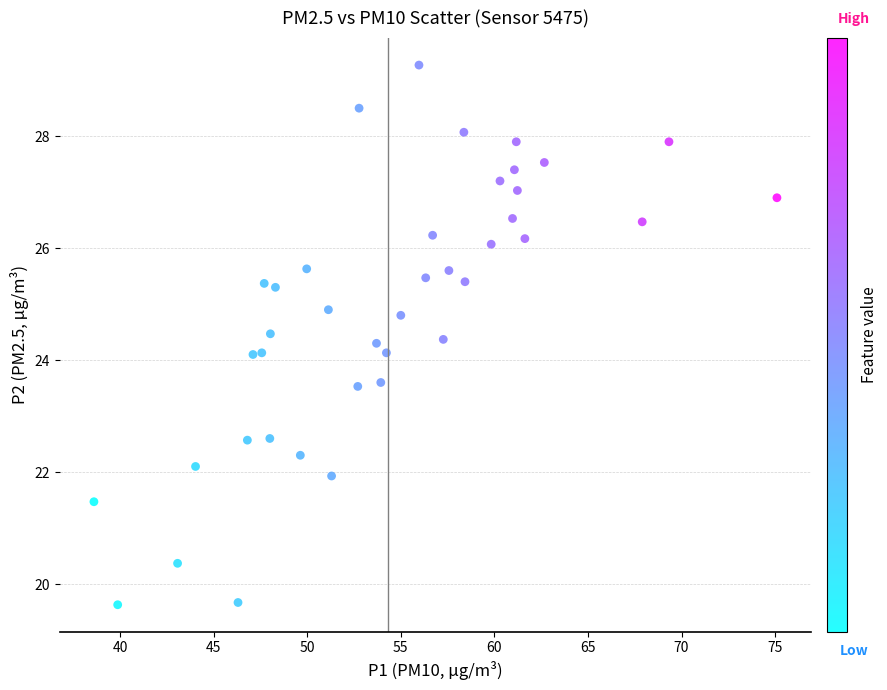

What is the range of X values (max minus min)?

36.5